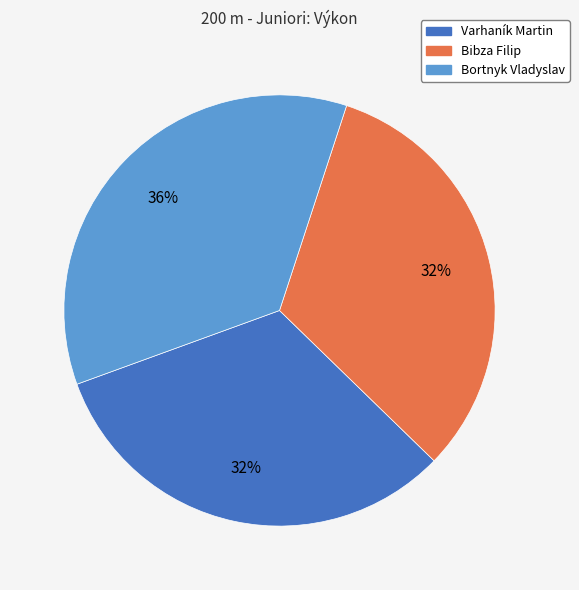

Count the number of slices in the pie.

3